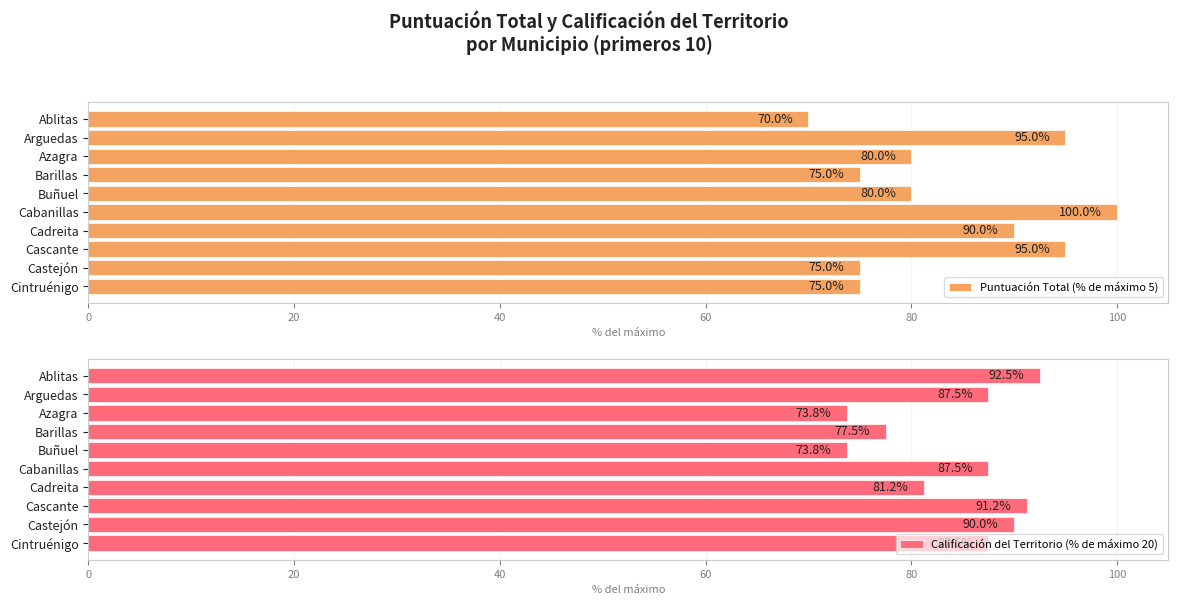

Rank the series by their average value, from lowest to highest.

Puntuación Total (% de máximo 5), Calificación del Territorio (% de máximo 20)